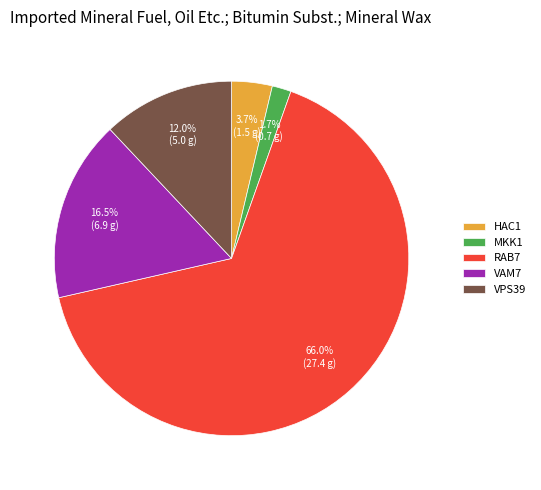

Does any single category account for the majority?

Yes